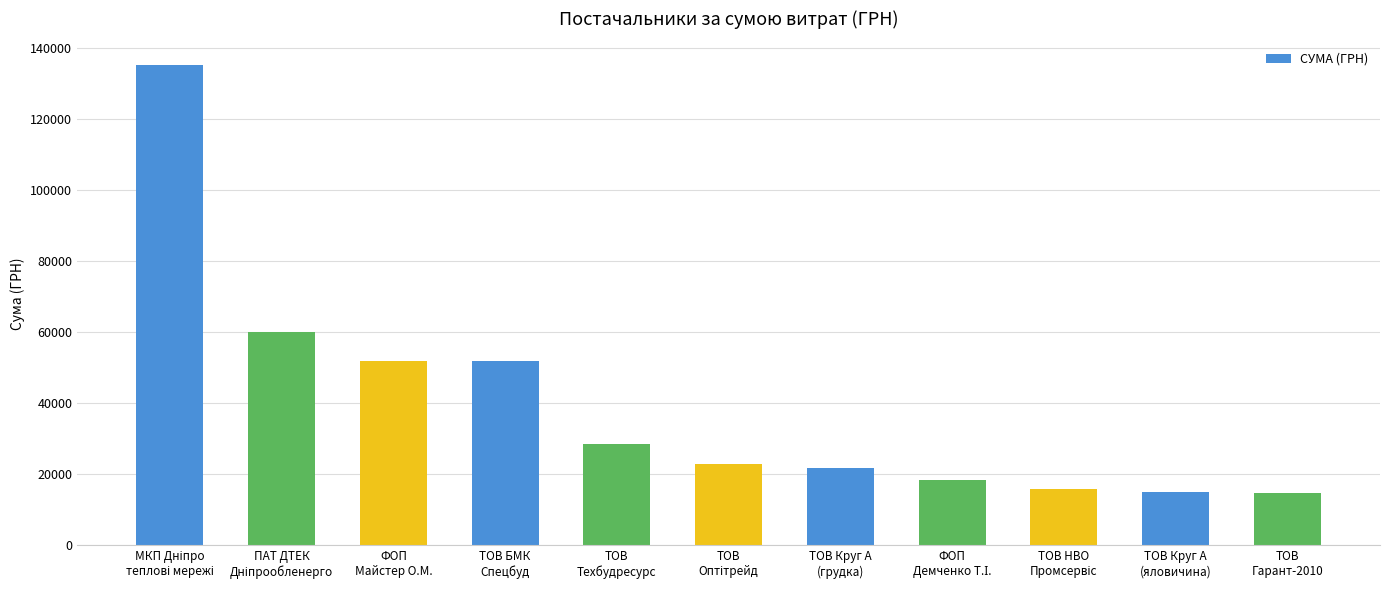

What is the difference between the second highest and minimum values?

45359.2